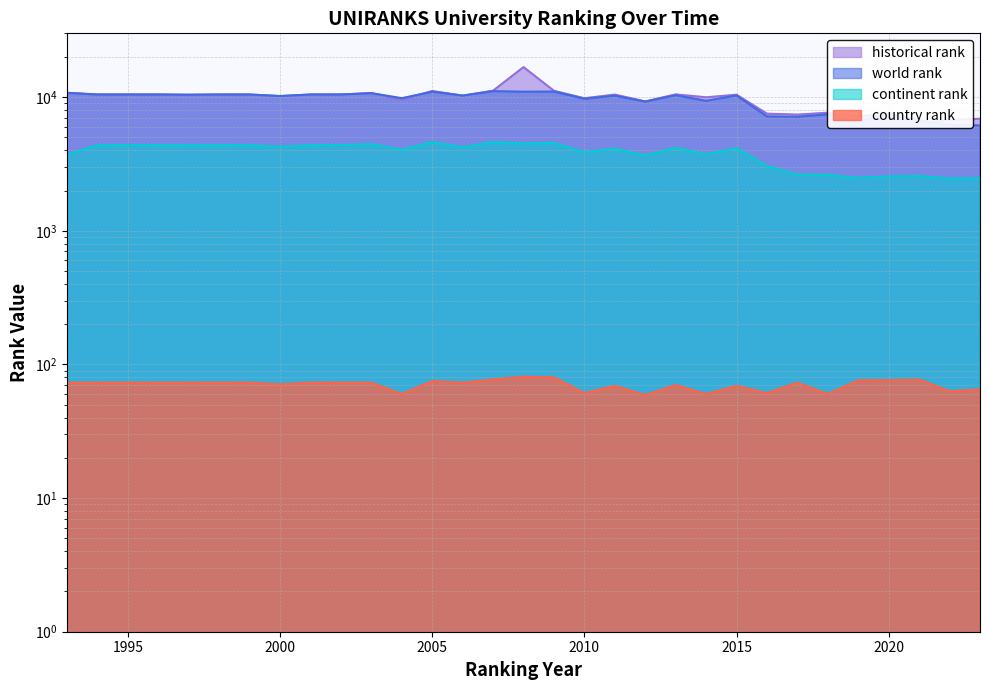

In historical rank, how many points are higher than both neighbors (excluding endpoints)?

8